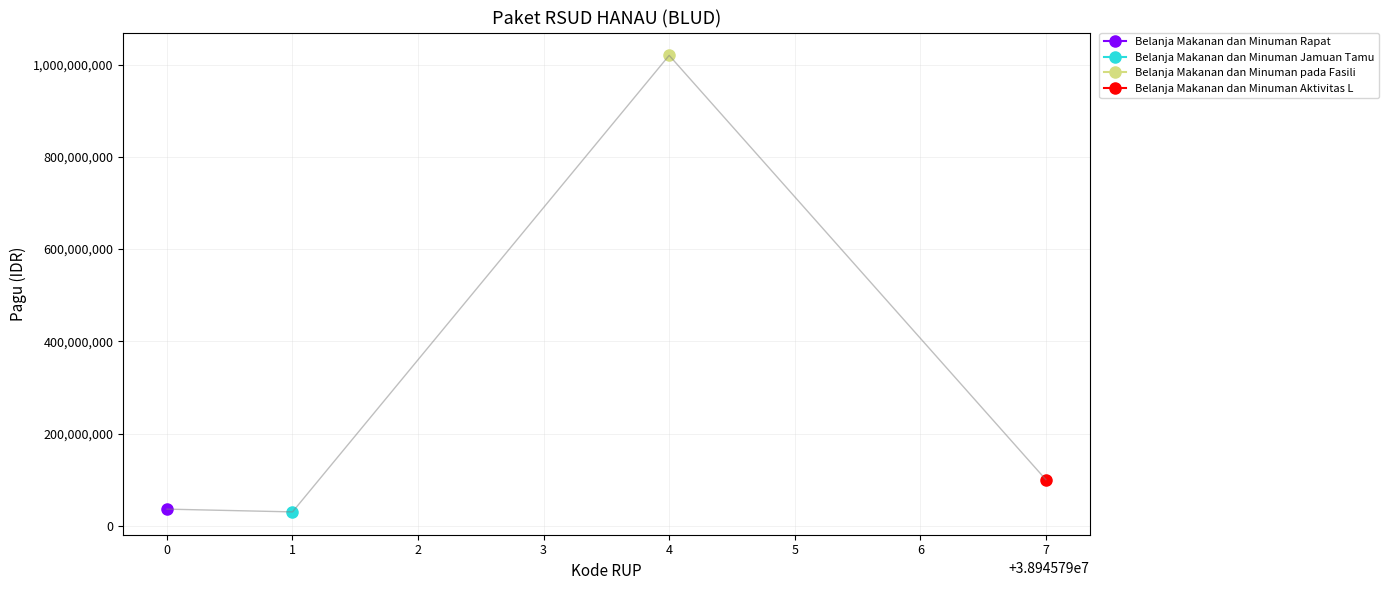

What is the average value?

296500000